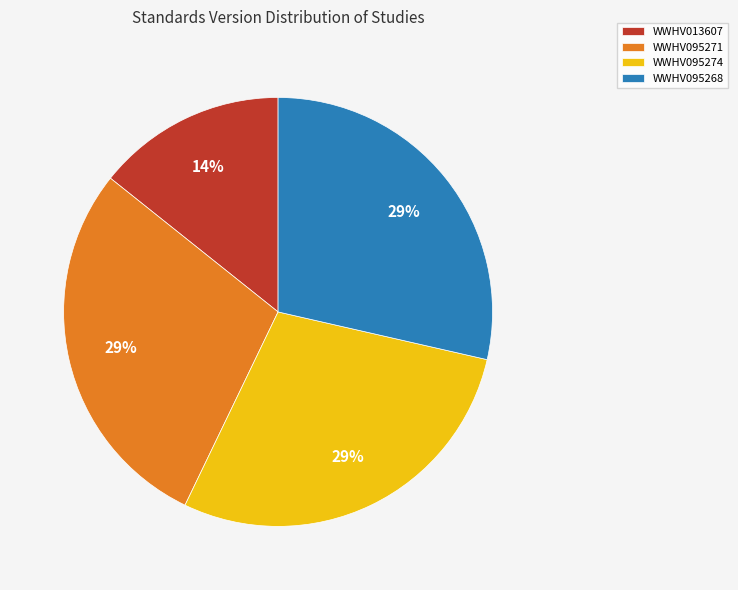

Between WWHV095271 and WWHV013607, which is larger?

WWHV095271